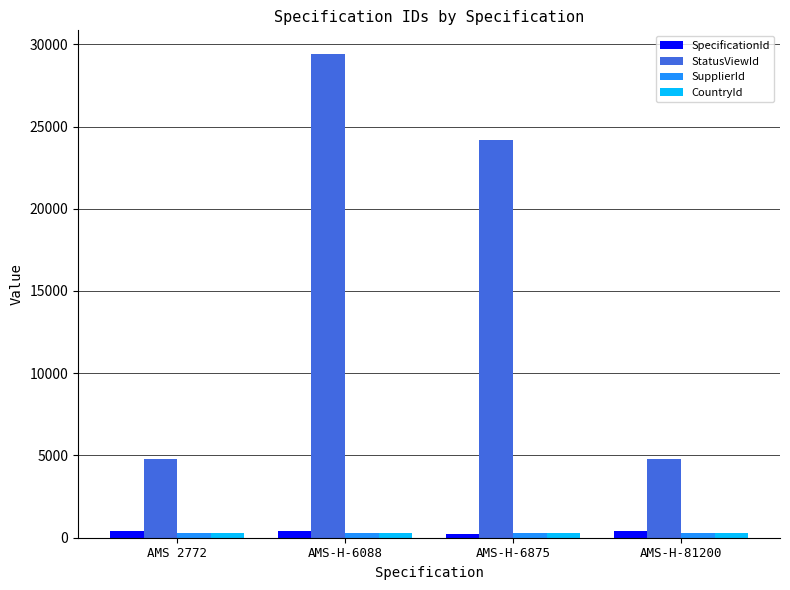

What is the sum of all StatusViewId values?

63165